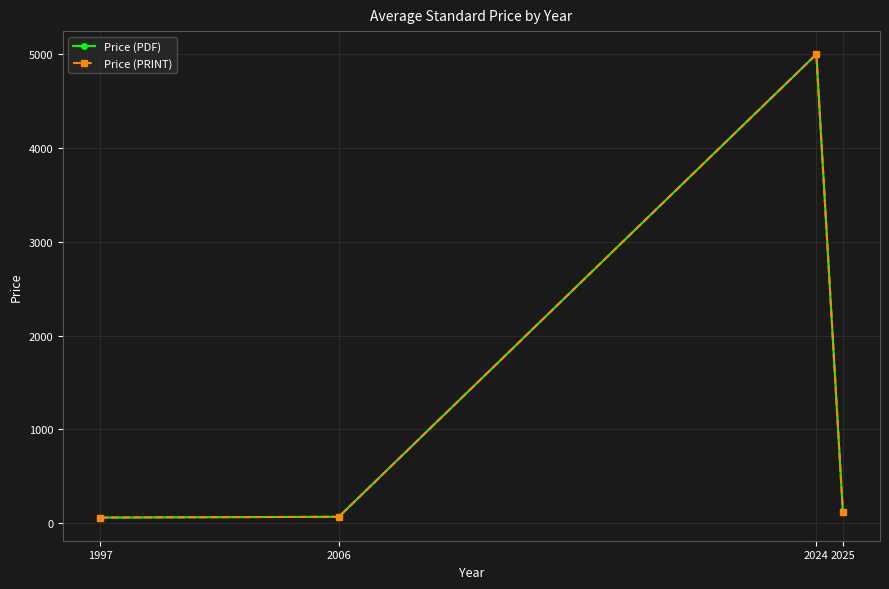

True or false: Price (PRINT) and Price (PDF) cross at least once.

False